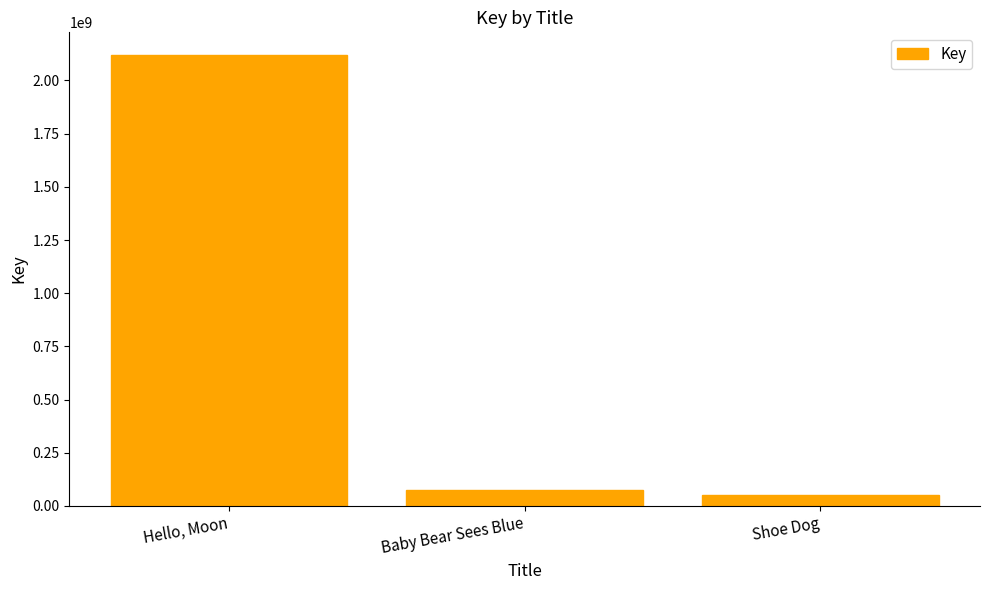

At which label does the data first exceed 73609072?

Hello, Moon